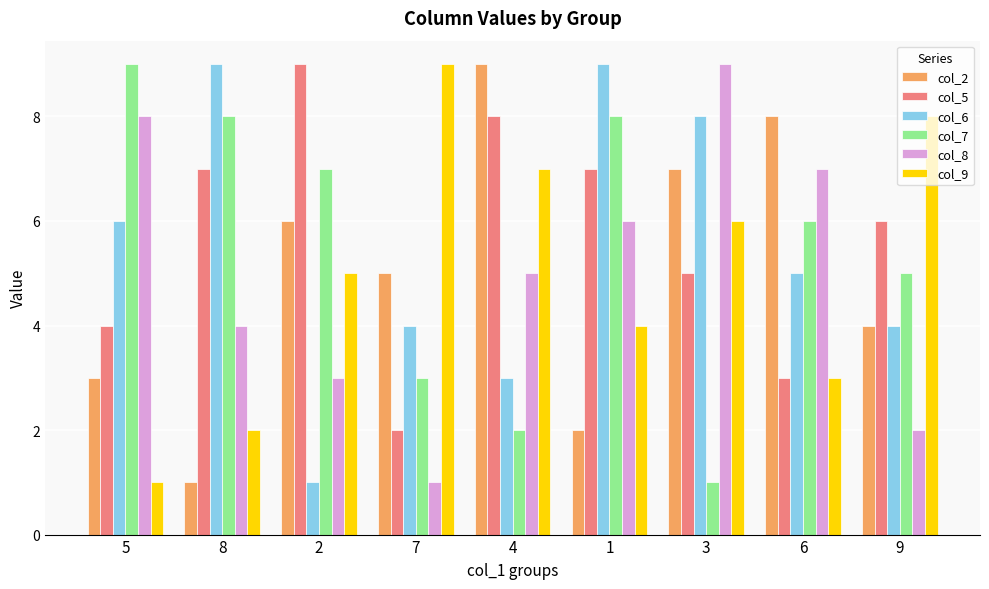

What are all the series names shown in the legend?

col_2, col_5, col_6, col_7, col_8, col_9